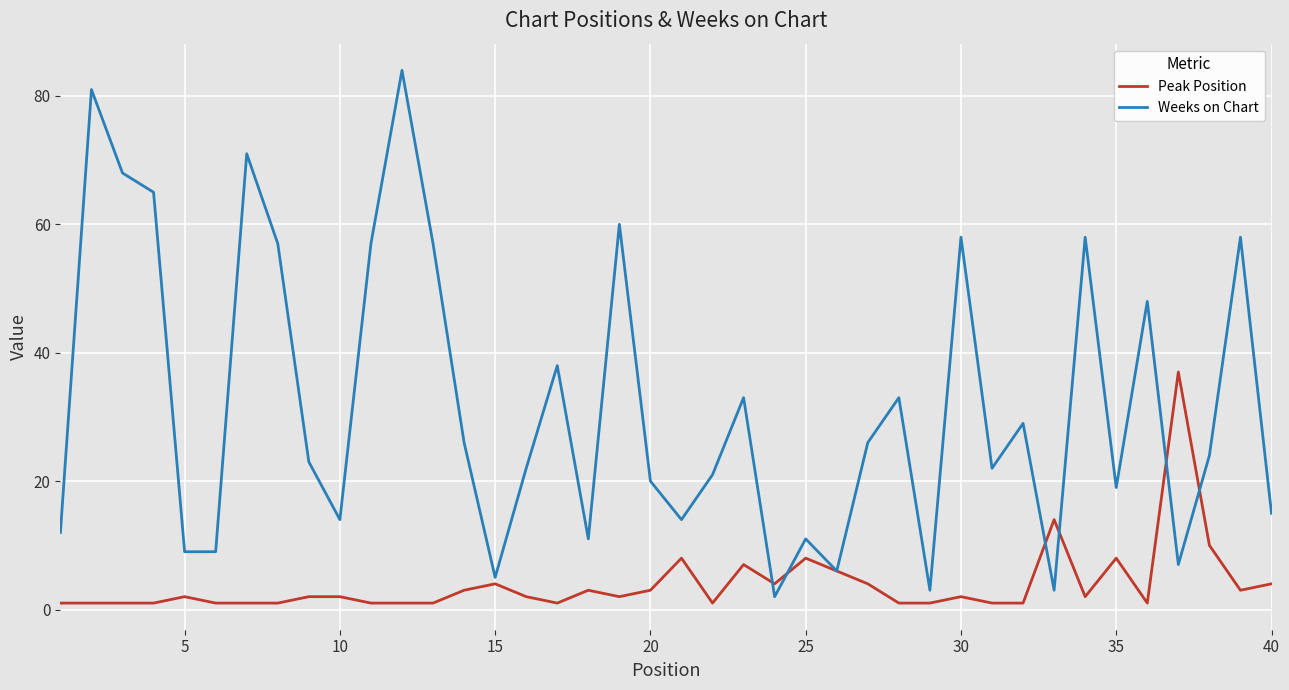

Which series has the largest total across all categories?

Weeks on Chart